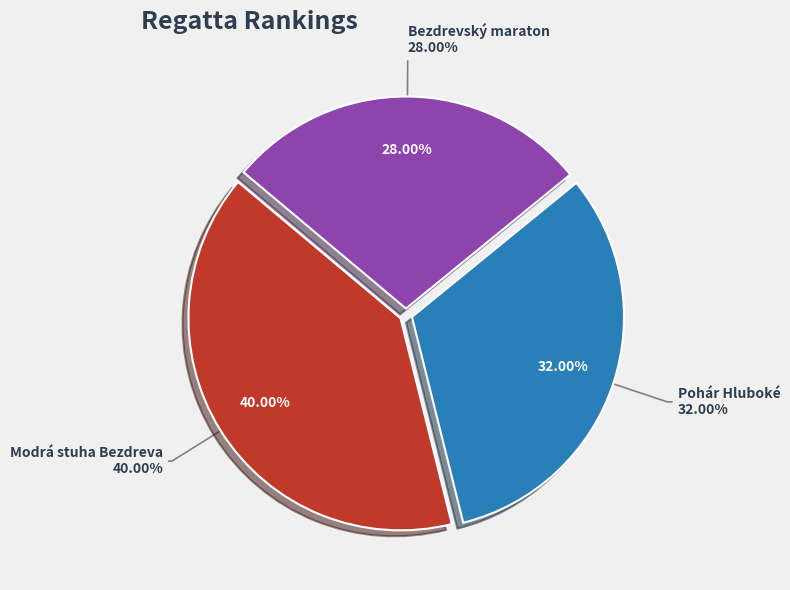

Which slice is the largest?

Modrá stuha Bezdreva